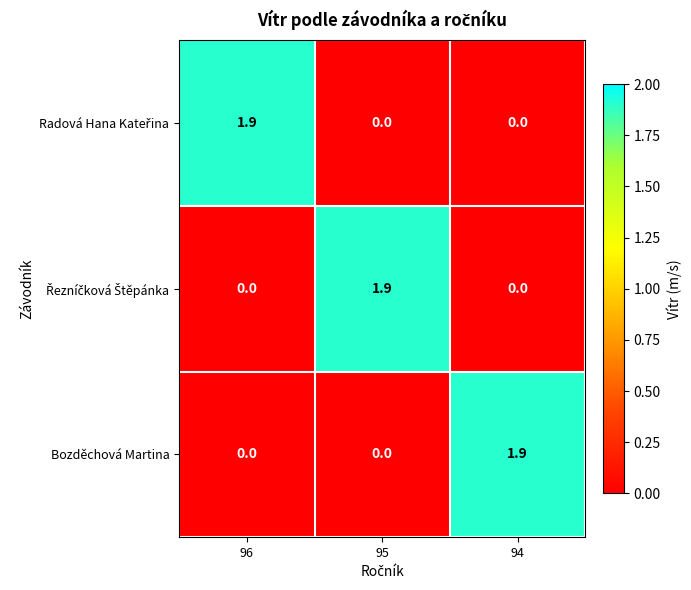

True or false: Bozděchová Martina has a value of 0.0 at 96.

True